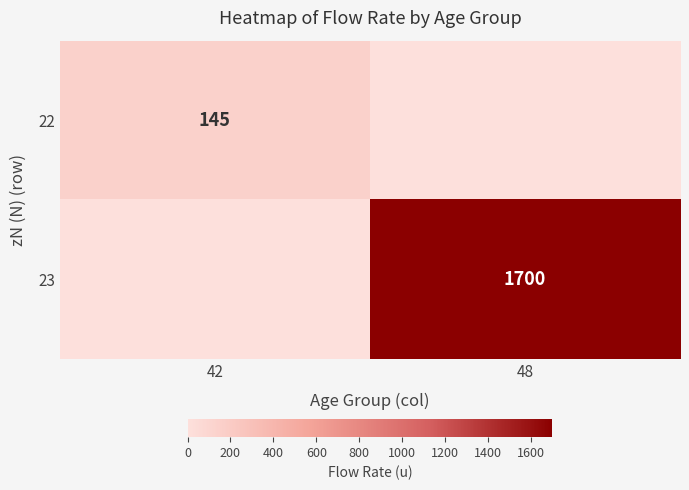

Is the value of 22 at 42 greater than the value of 23 at 48?

No